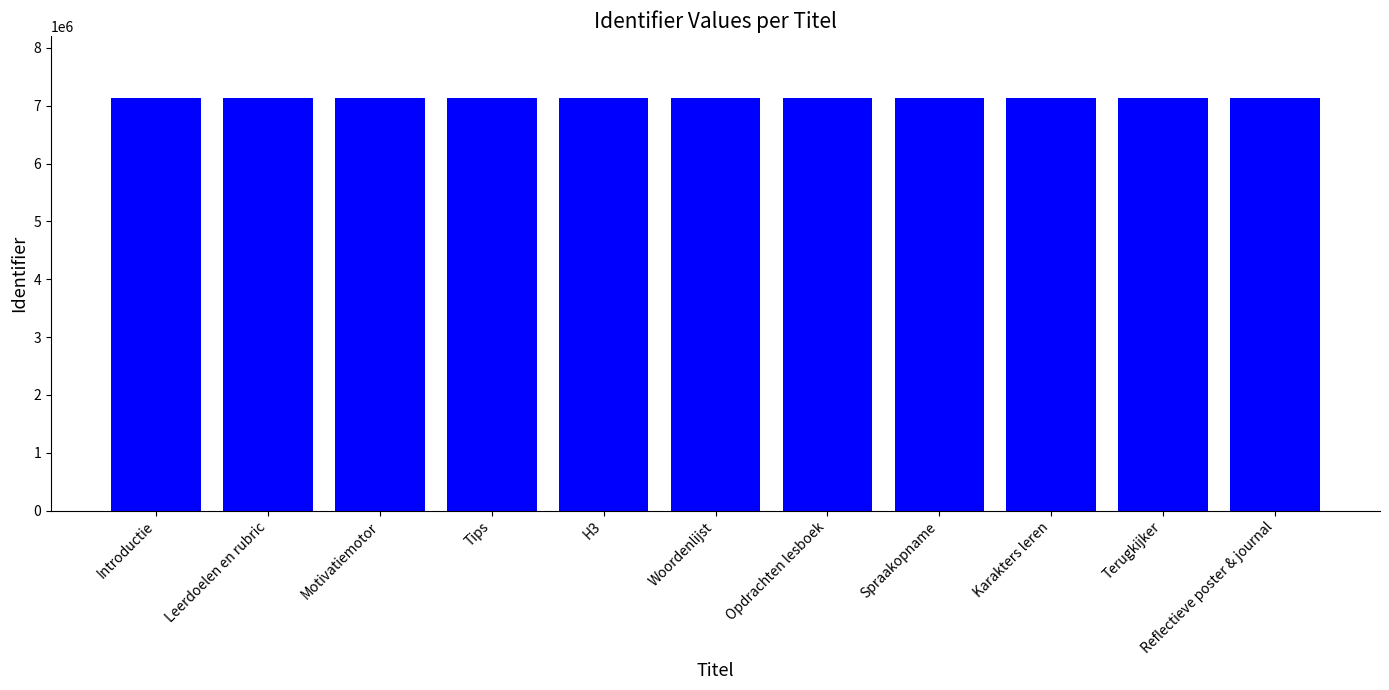

What is the value of the 9th bar from the left?

7136544